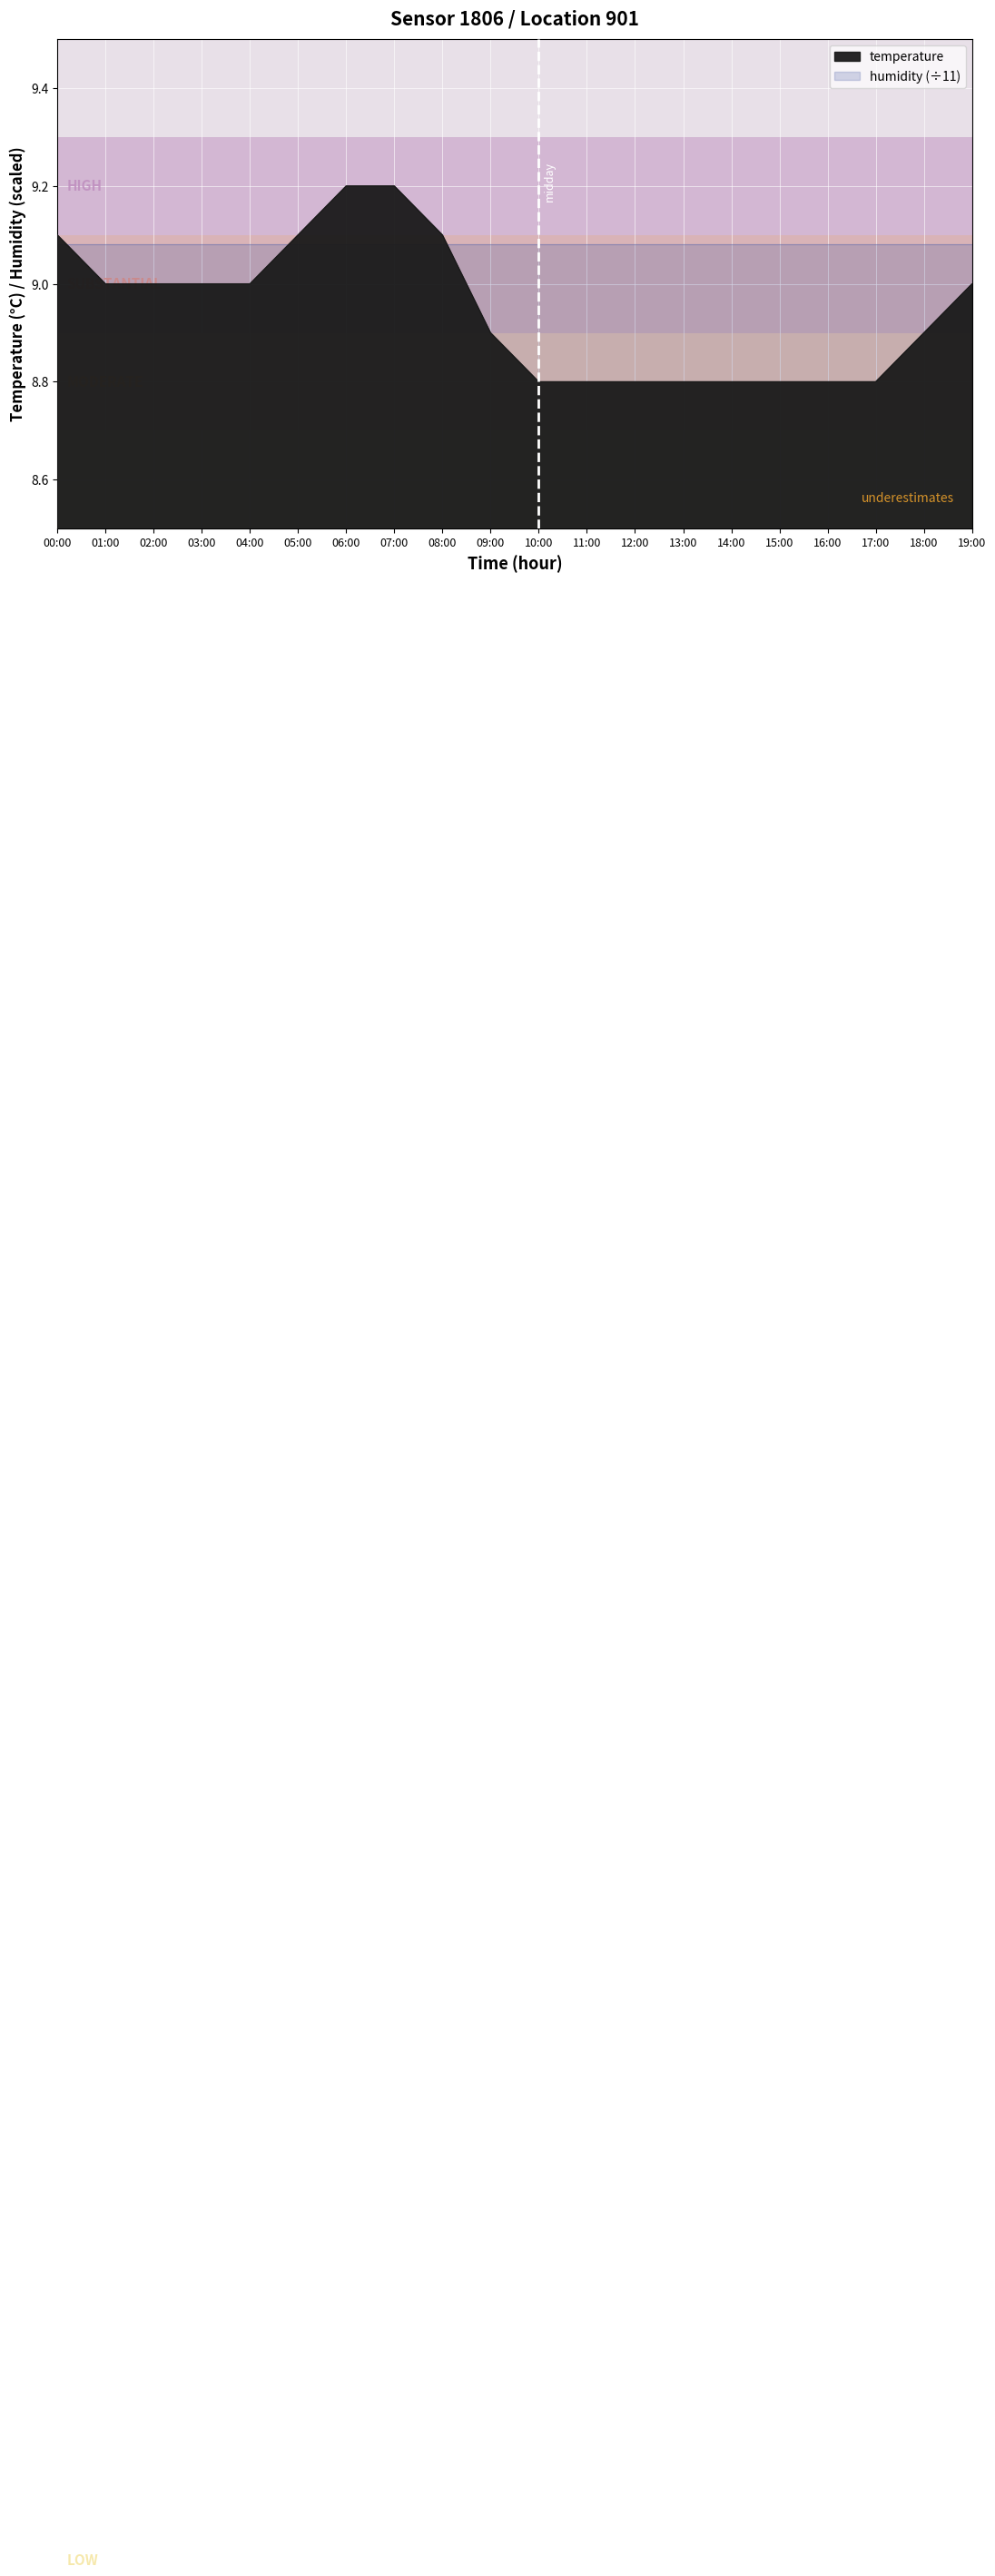

Reading left to right, what are all the values shown in this chart?

9.1	9.0	9.0	9.0	9.0	9.1	9.2	9.2	9.1	8.9	8.8	8.8	8.8	8.8	8.8	8.8	8.8	8.8	8.9	9.0